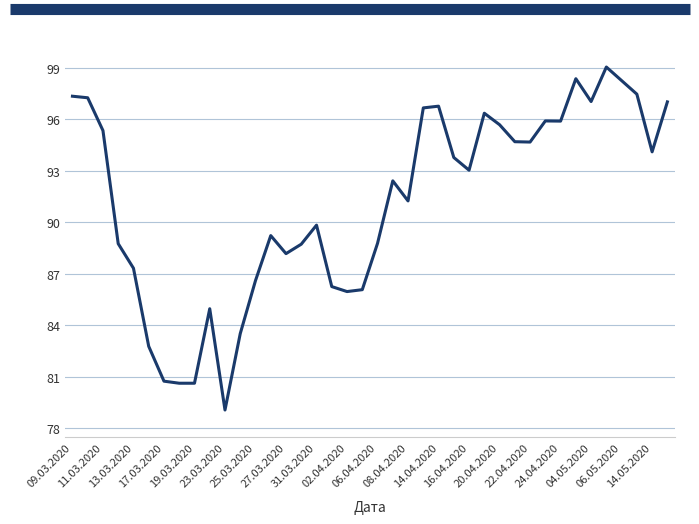

What is the greatest value displayed?

99.0